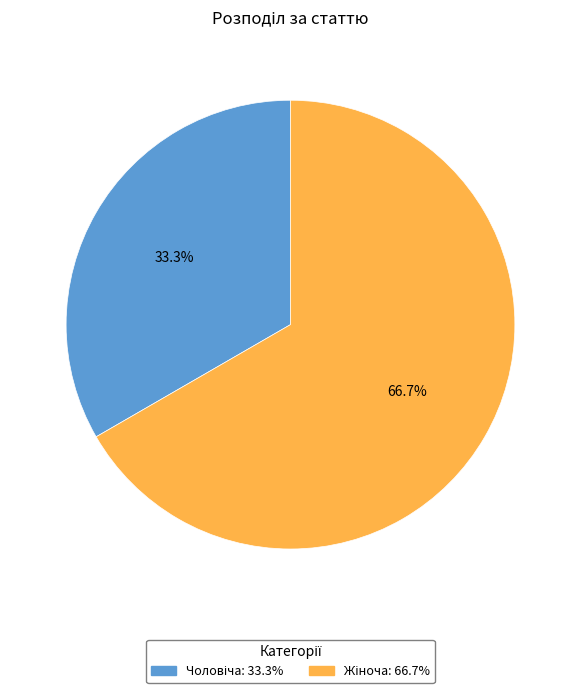

Is there a majority slice in this chart?

Yes